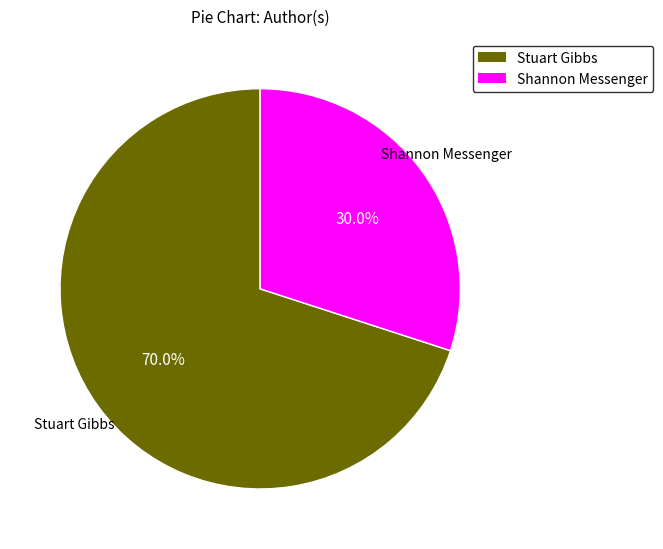

Which slice is the smallest?

Shannon Messenger